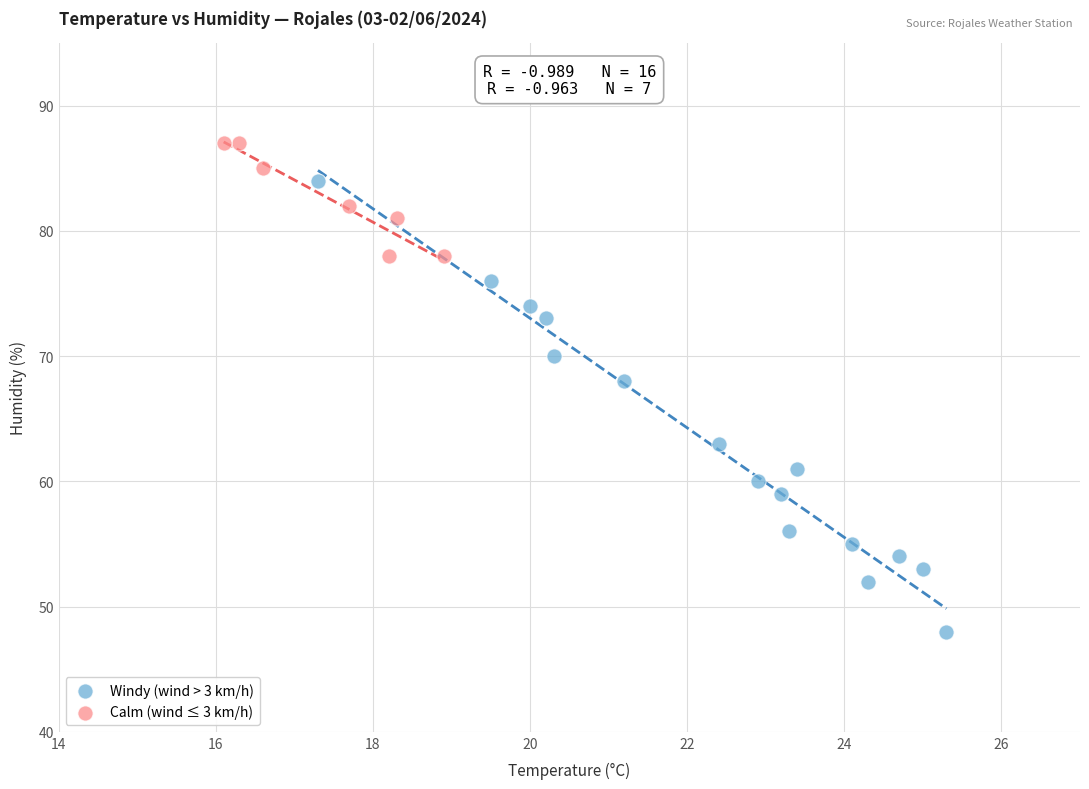

Which series contains the highest Y value?

Calm (wind ≤ 3 km/h)